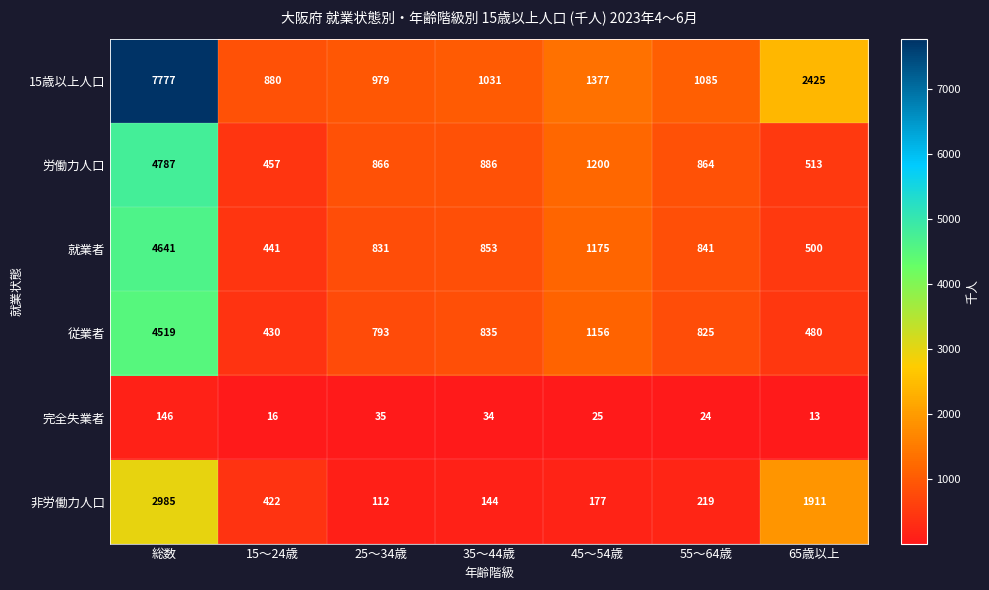

What is the difference between the maximum and second lowest values in the 従業者 series?

4039